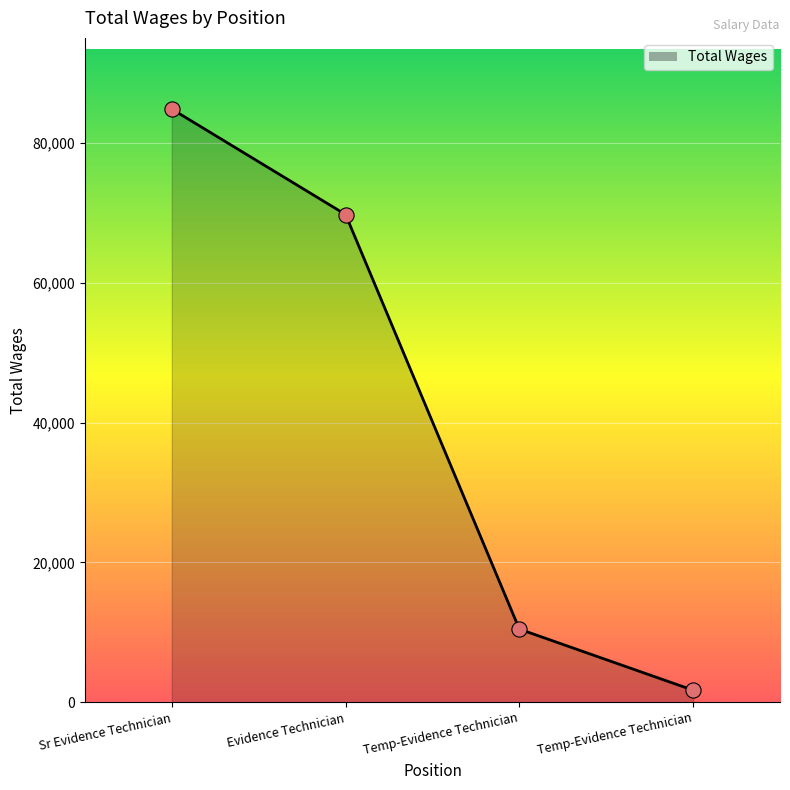

How many values are below 69770?

2